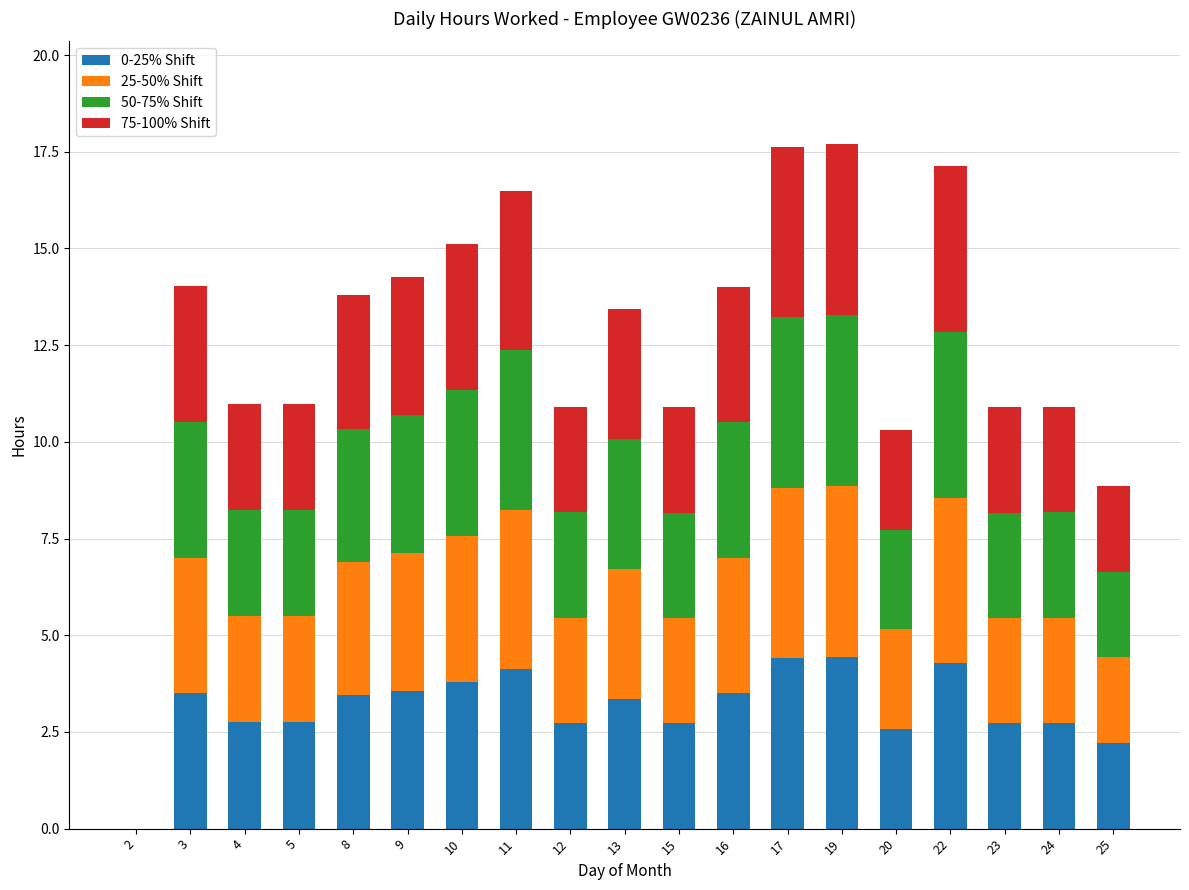

What is the total value across all series at 24?

10.9